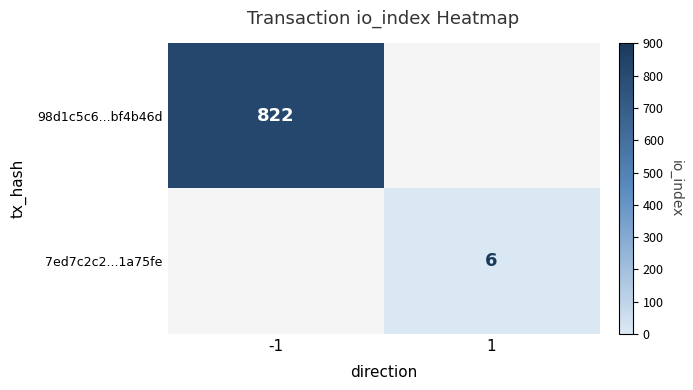

The value of 7ed7c2c2...1a75fe at 1 is 3. True or false?

False